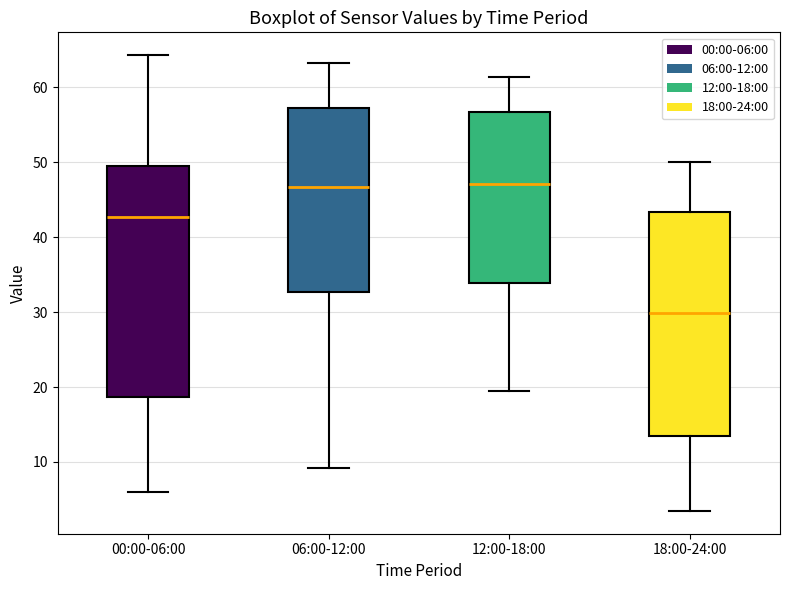

Where is the lower edge of the box for 06:00-12:00 on the y-axis? The values are not printed on the chart, so give them approximately, as read against the axis.

33